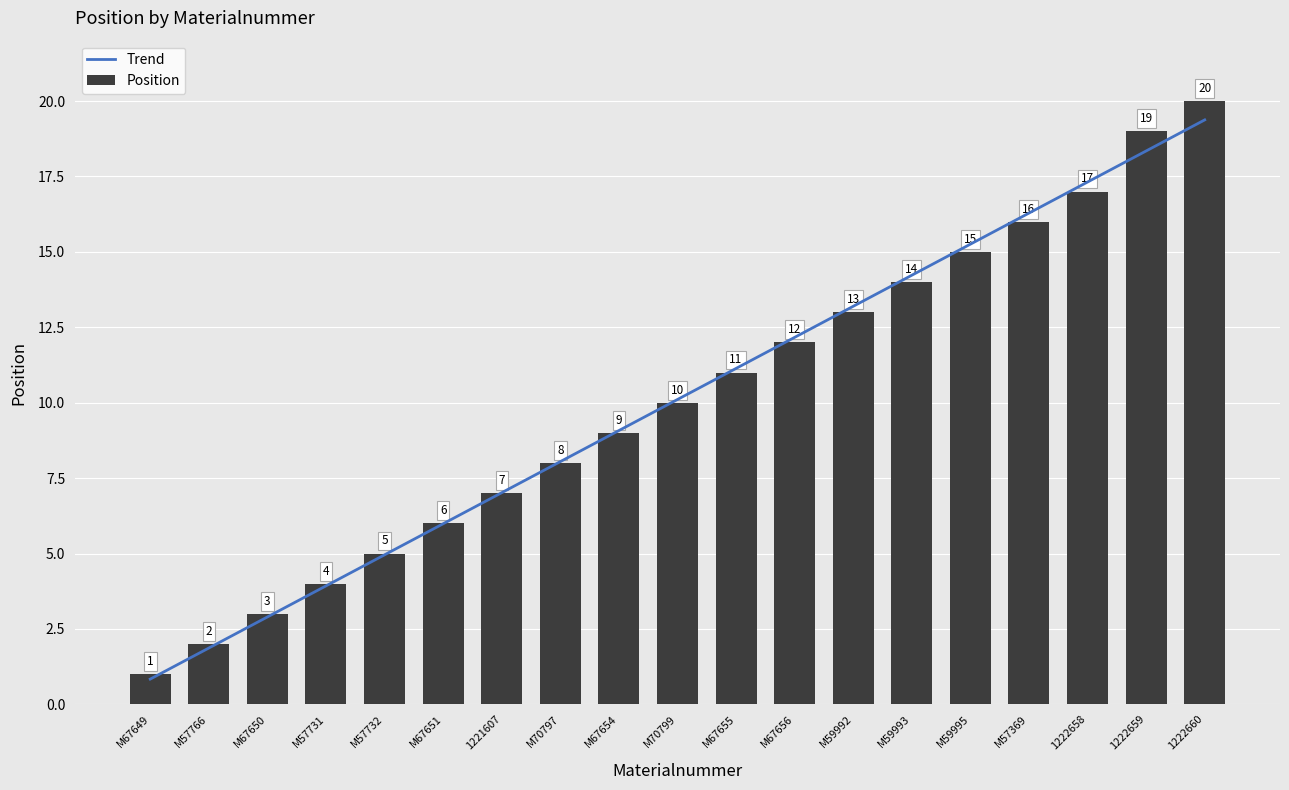

List the labels in order of value, largest first.

1222660, 1222659, 1222658, M57369, M59995, M59993, M59992, M67656, M67655, M70799, M67654, M70797, 1221607, M67651, M57732, M57731, M67650, M57766, M67649